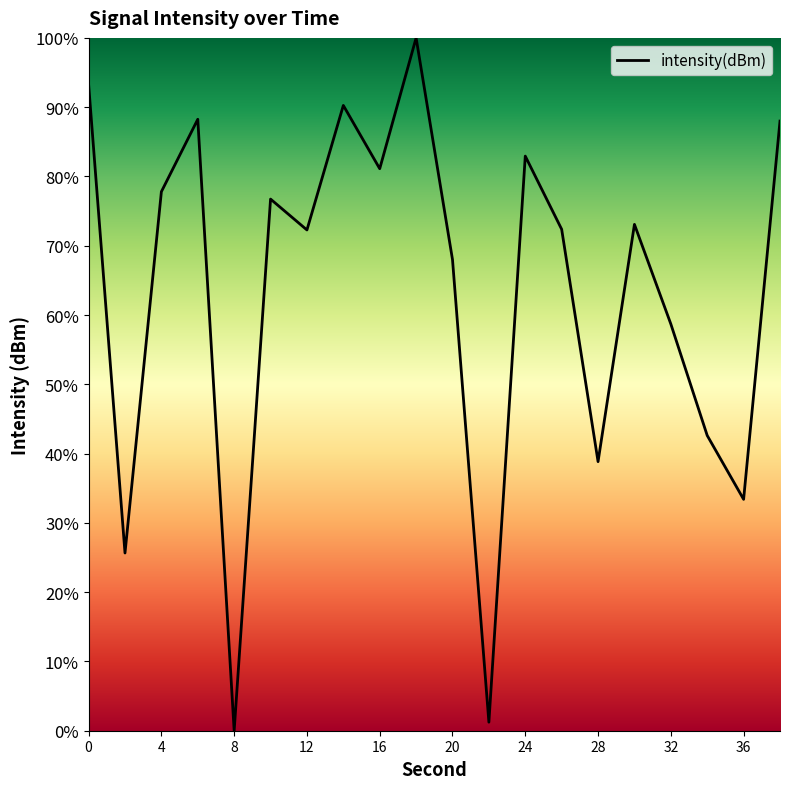

What is the greatest value displayed?

100.0